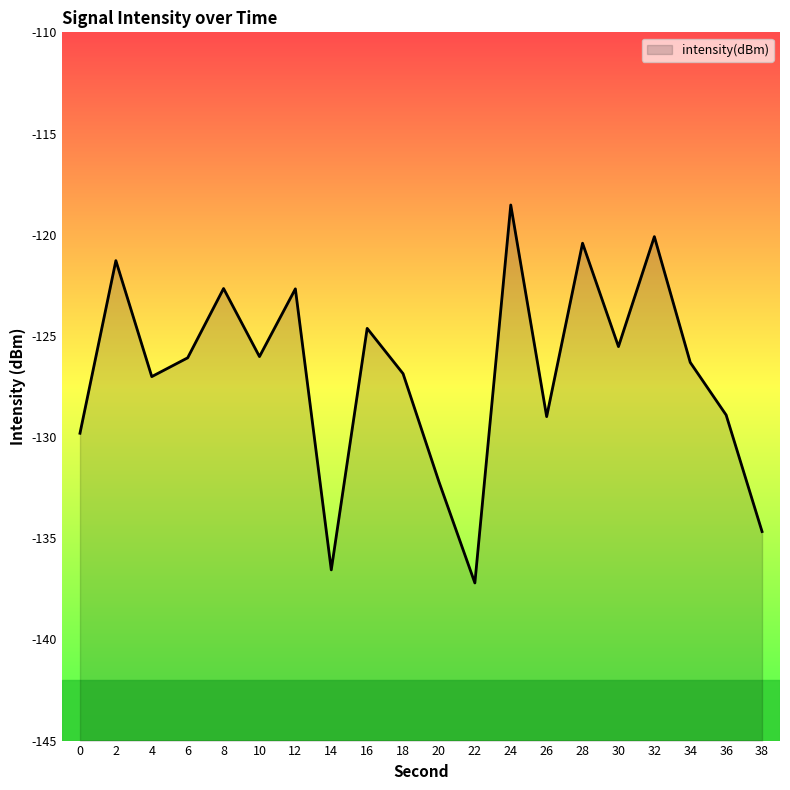

True or false: the data shows -31.5 at 30.

False